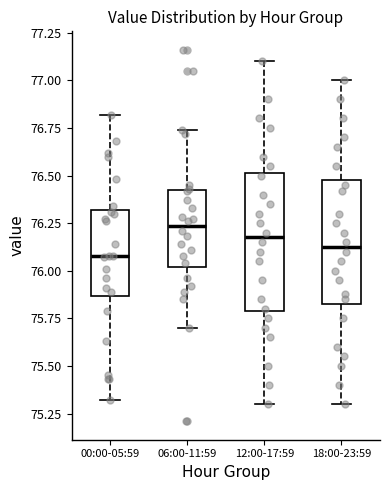

Comparing the boxes themselves (not the whiskers), which one is the tallest?

12:00-17:59